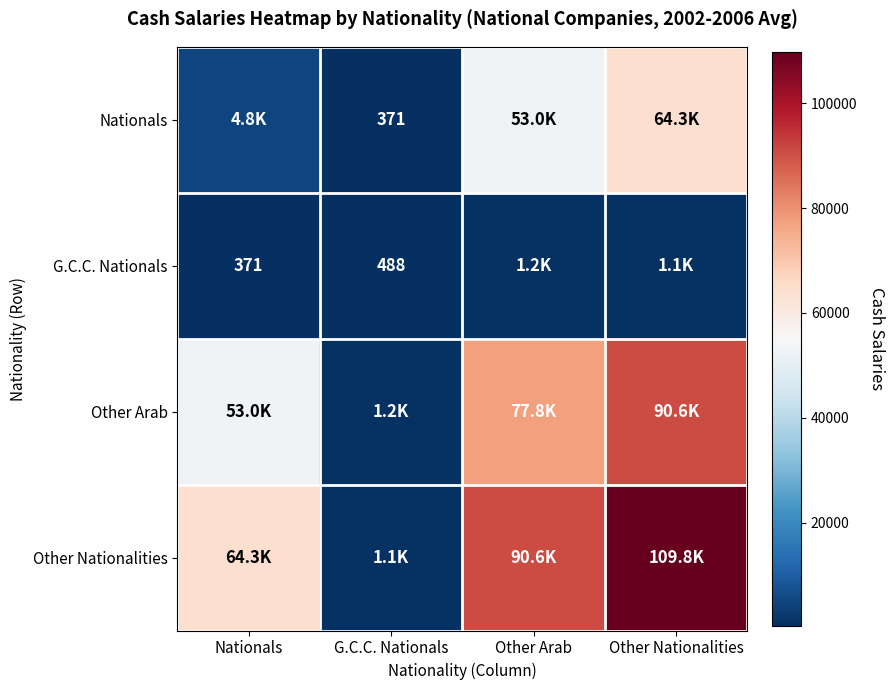

What is the difference between the maximum and minimum values in the Other Nationalities series?

108767